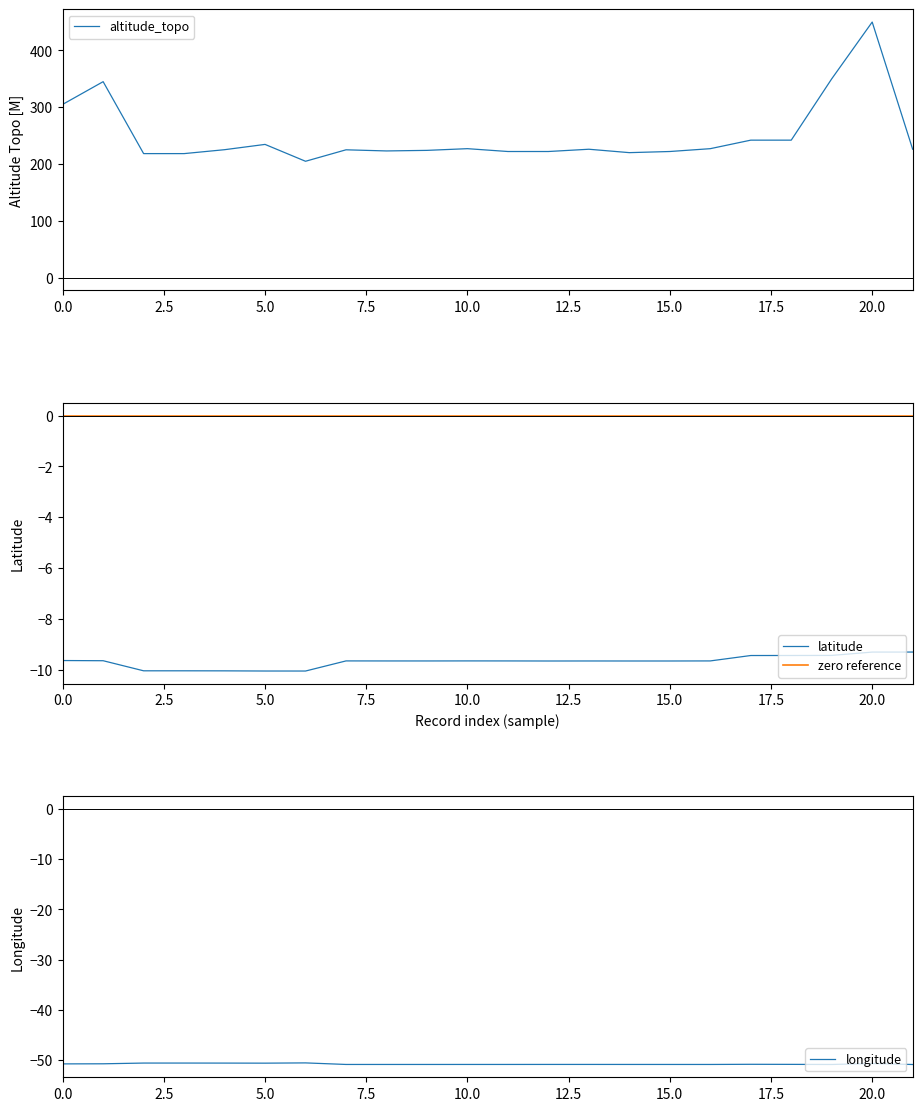

What is the difference between the maximum and minimum values in the altitude_topo series?

245.2